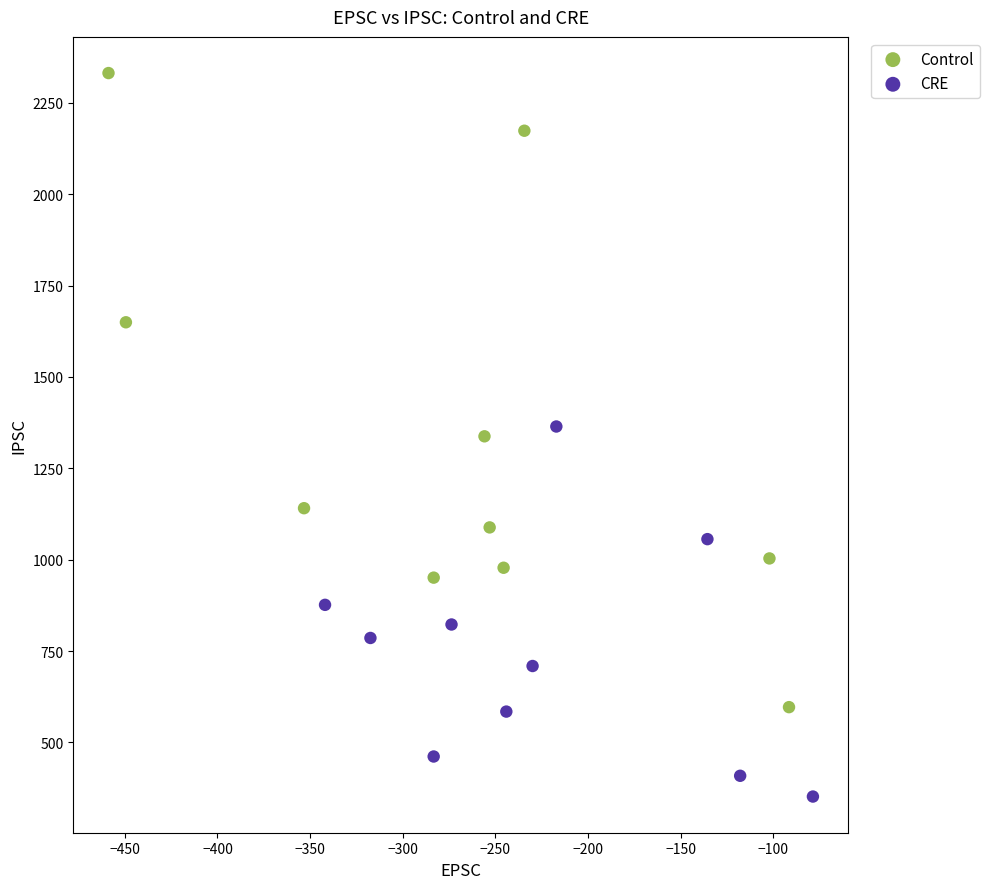

Which series reaches the minimum Y coordinate?

CRE